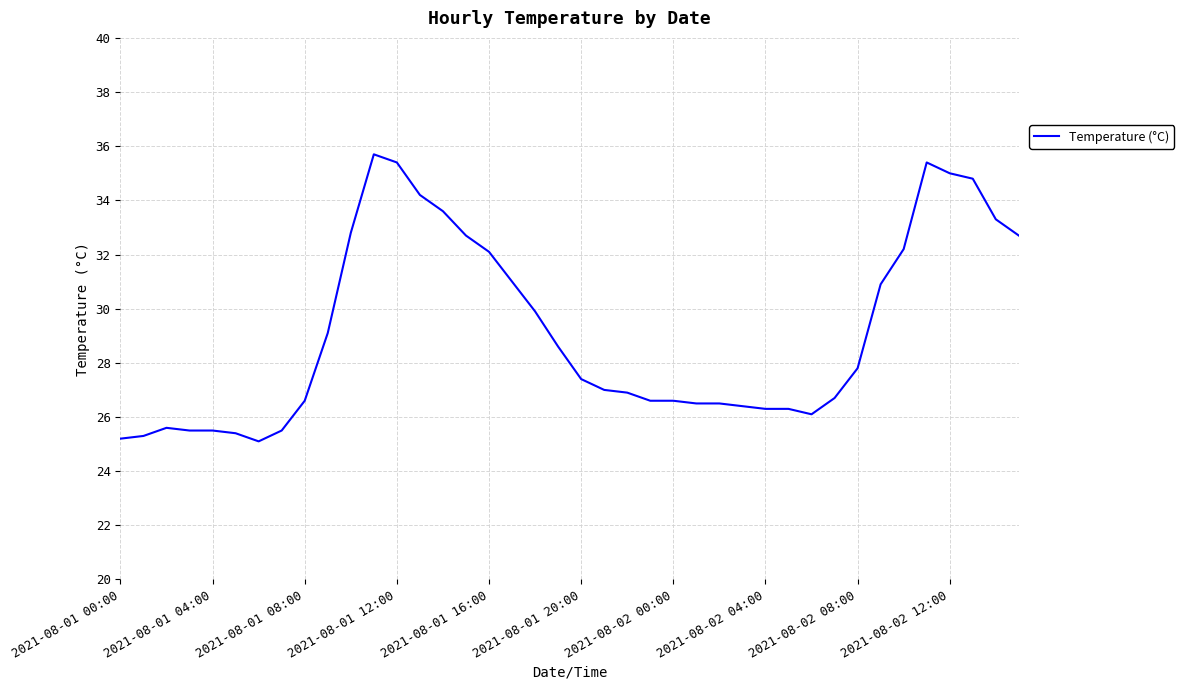

Reading right to left, extract all data points from this chart.

32.7	33.3	34.8	35.0	35.4	32.2	30.9	27.8	26.7	26.1	26.3	26.3	26.4	26.5	26.5	26.6	26.6	26.9	27.0	27.4	28.6	29.9	31.0	32.1	32.7	33.6	34.2	35.4	35.7	32.8	29.1	26.6	25.5	25.1	25.4	25.5	25.5	25.6	25.3	25.2